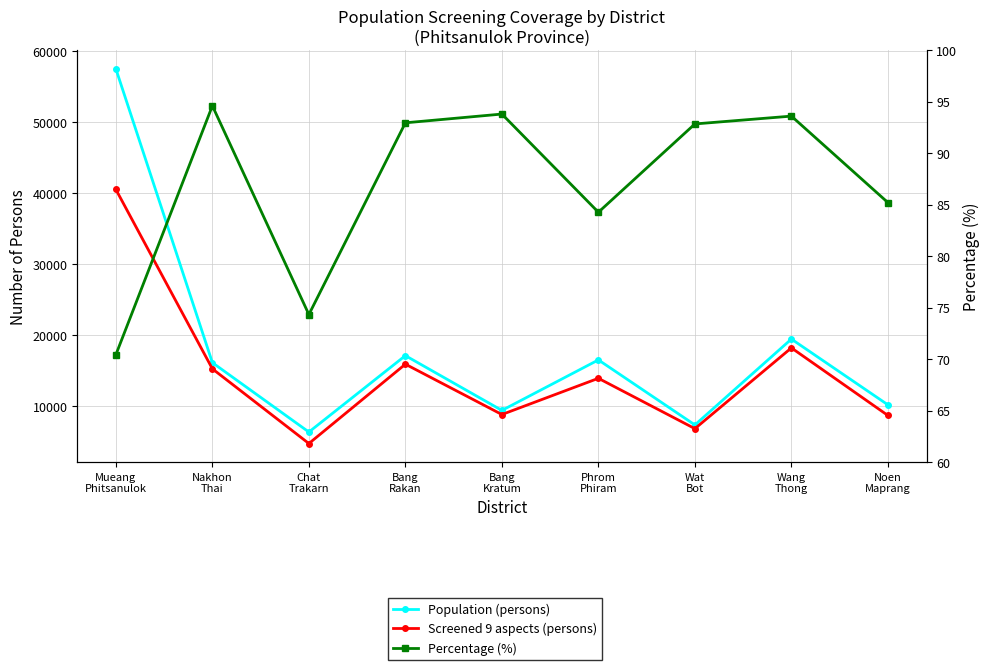

True or false: Population (persons) has more than 2 interior local peaks.

True